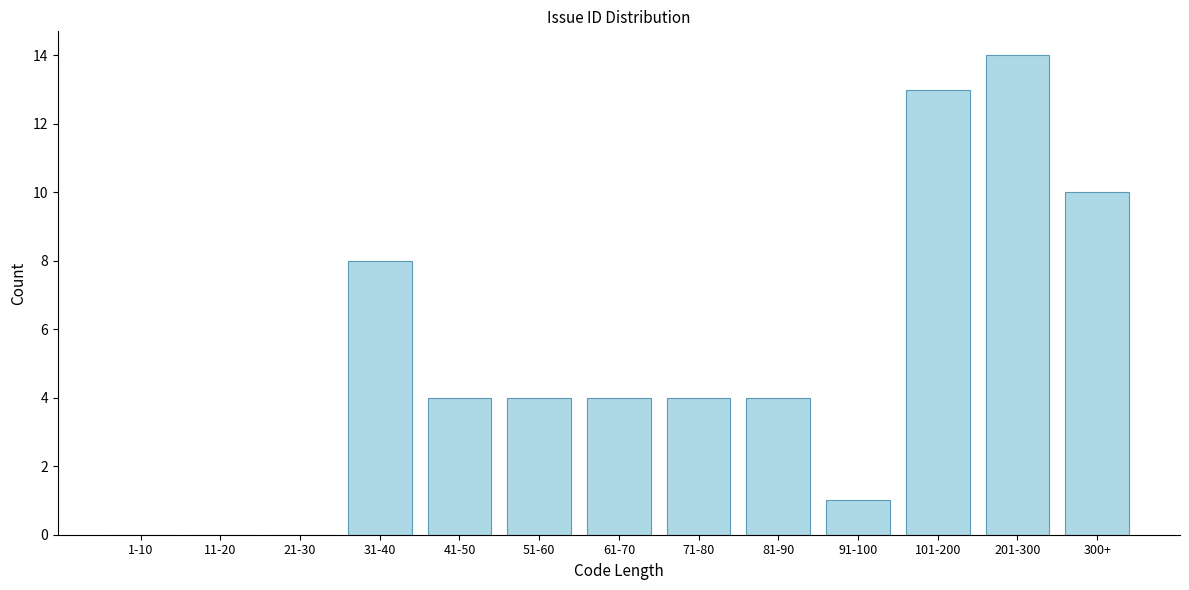

Reading right to left, transcribe all the data shown in this chart.

300+=10	201-300=14	101-200=13	91-100=1	81-90=4	71-80=4	61-70=4	51-60=4	41-50=4	31-40=8	21-30=0	11-20=0	1-10=0